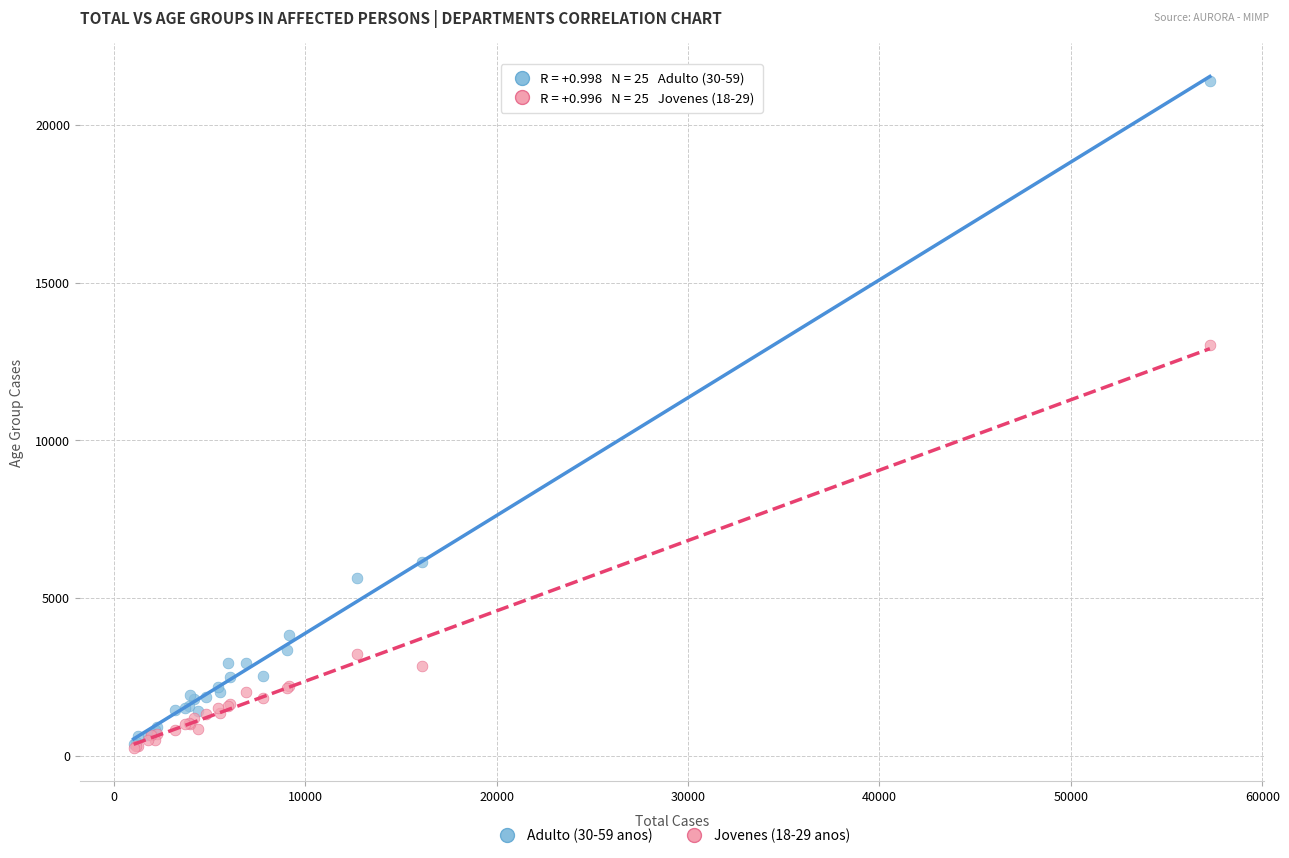

What are all the series names shown in the legend?

Adulto (30-59 anos), Jovenes (18-29 anos)